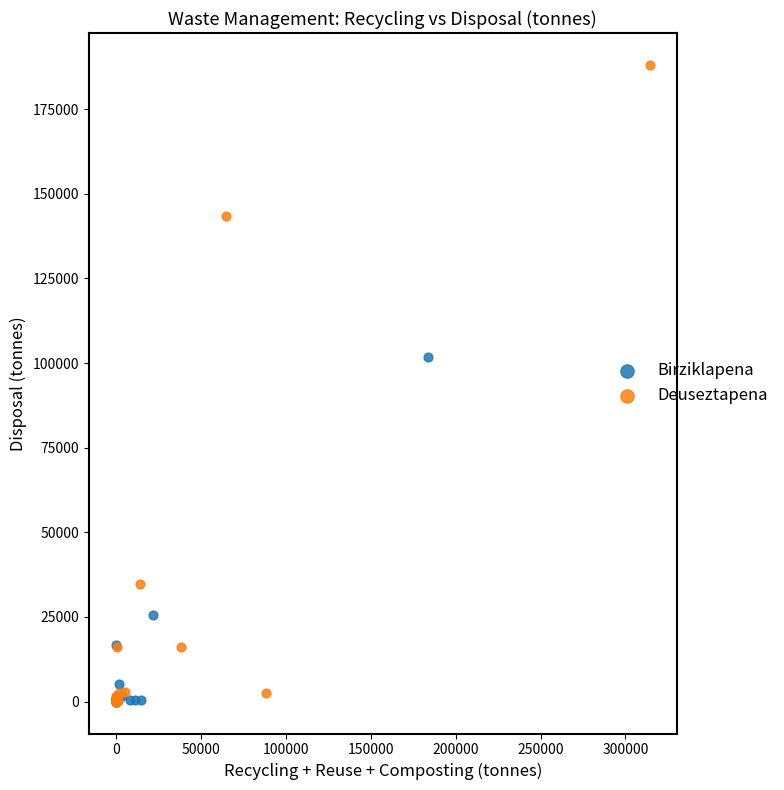

Which series contains the highest Y value?

Deuseztapena